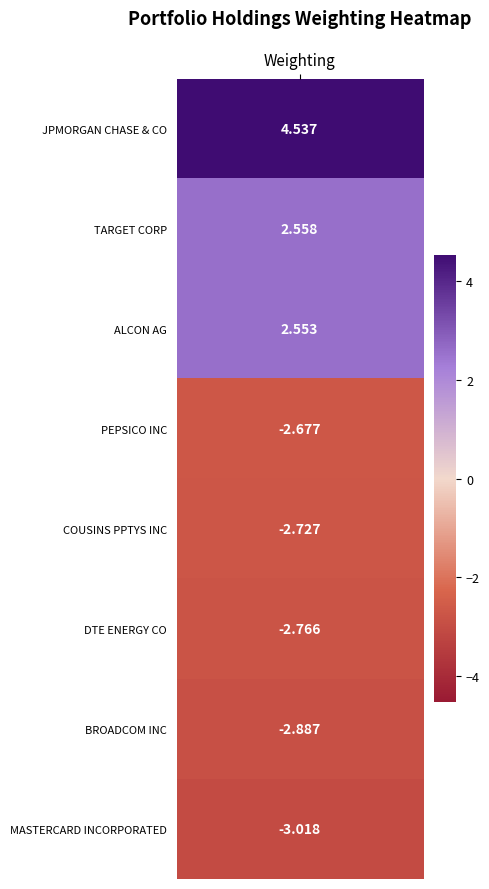

What is the difference between the second highest and second lowest values?

5.4